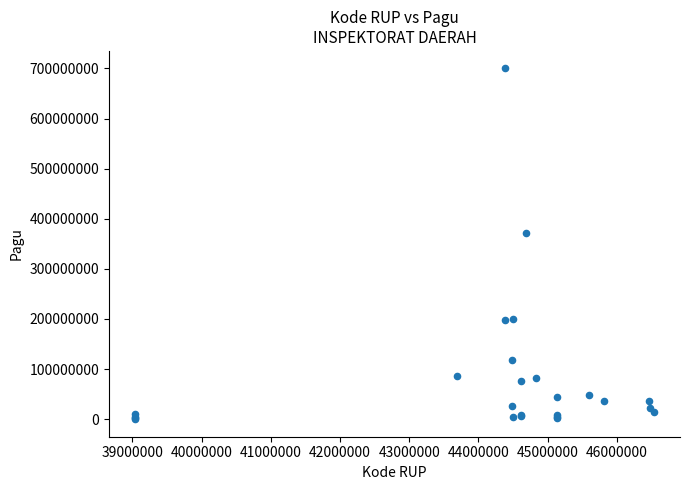

What Y value in the scatter plot is closest to 350006000?

372500000